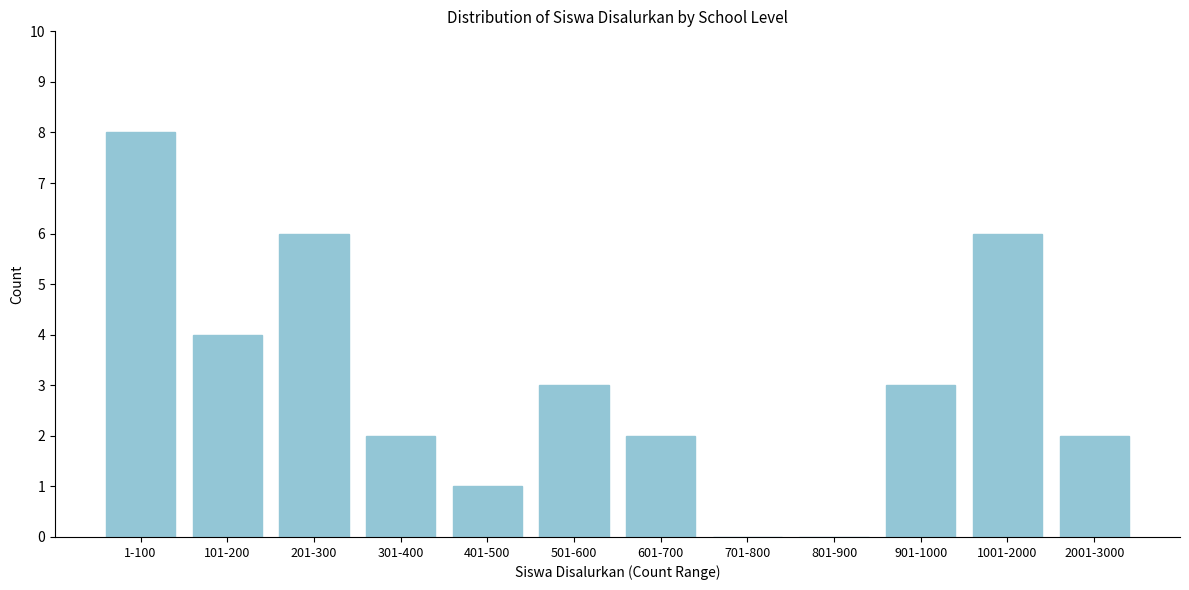

Reading left to right, what are all the values shown in this chart?

1-100=8	101-200=4	201-300=6	301-400=2	401-500=1	501-600=3	601-700=2	701-800=0	801-900=0	901-1000=3	1001-2000=6	2001-3000=2